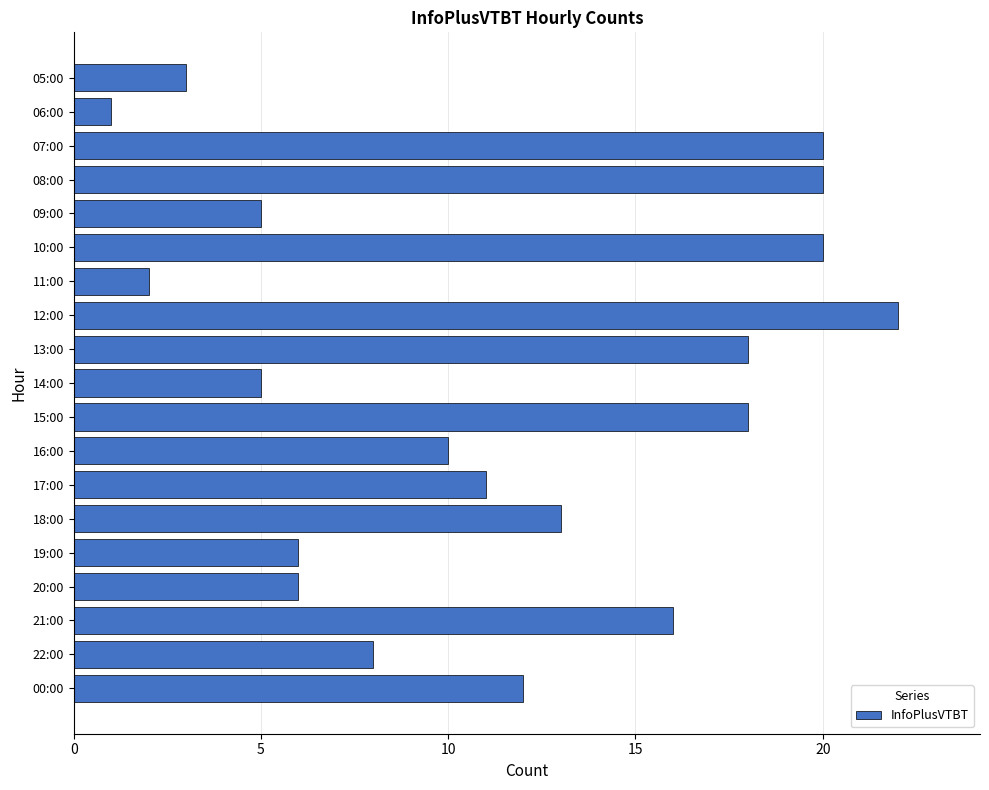

True or false: the data shows 2 at 19:00.

False